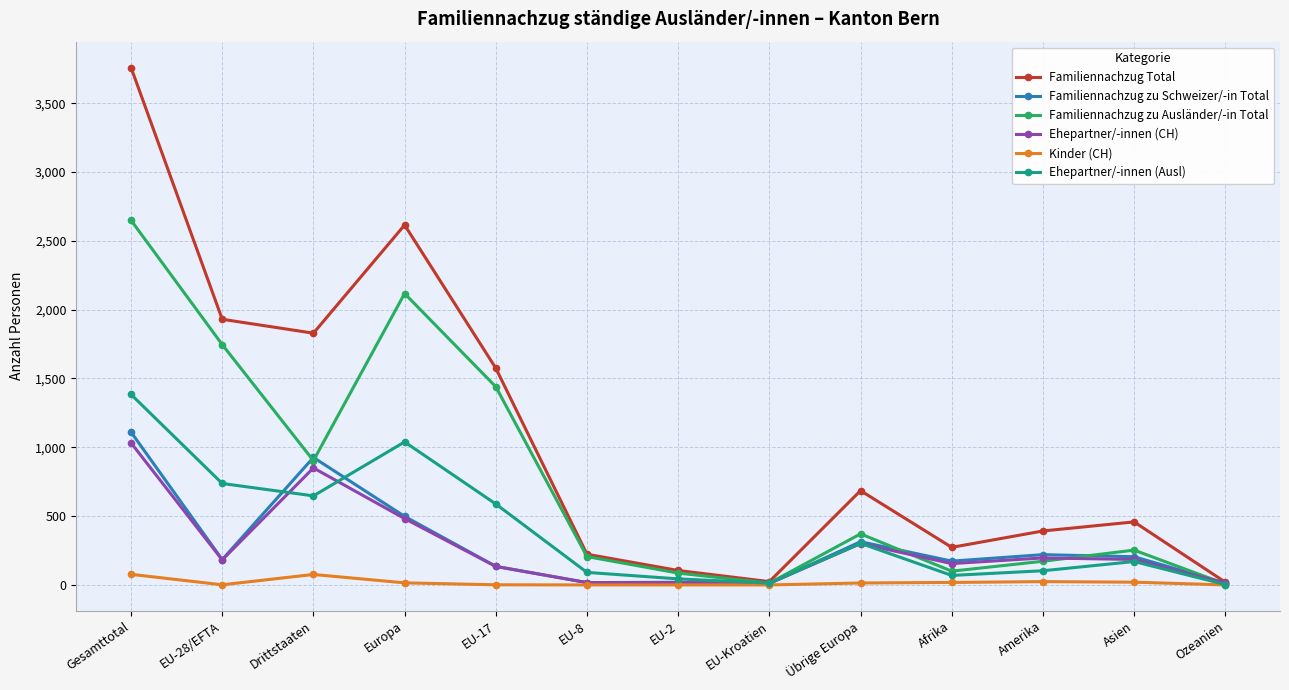

What is the difference between the maximum and minimum values in the Ehepartner/-innen (Ausl) series?

1381